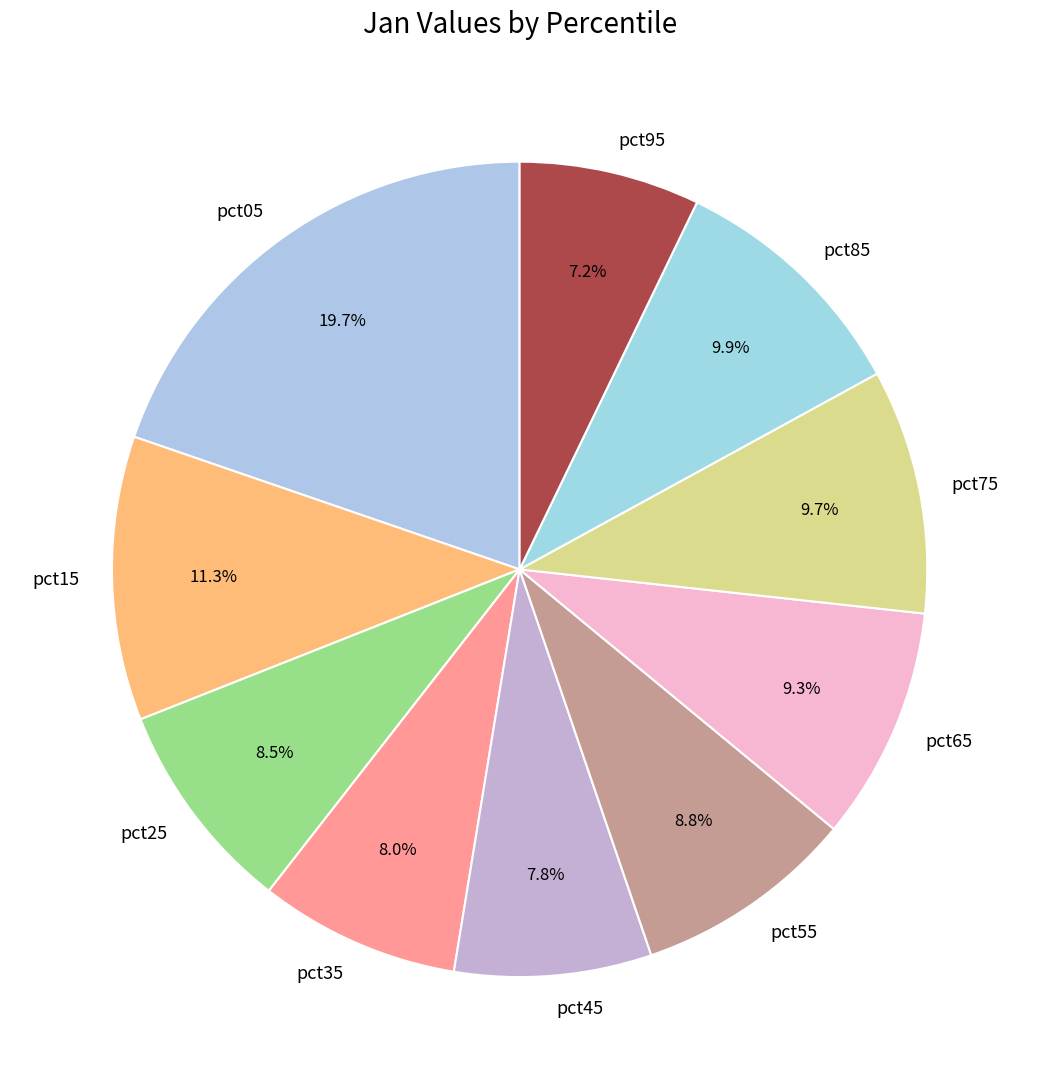

Is it true that pct55 is 9% of the pie?

True